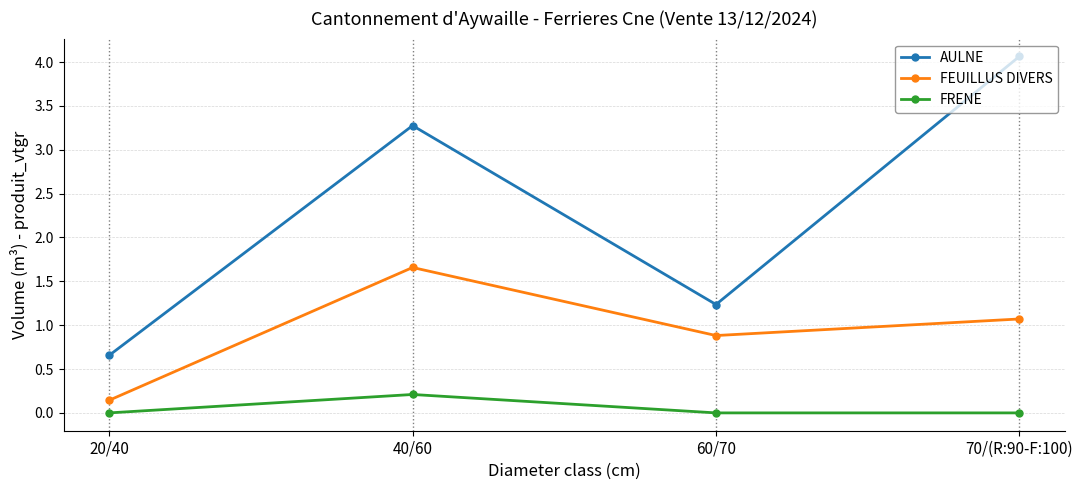

What is the sum of all FRENE values?

0.2